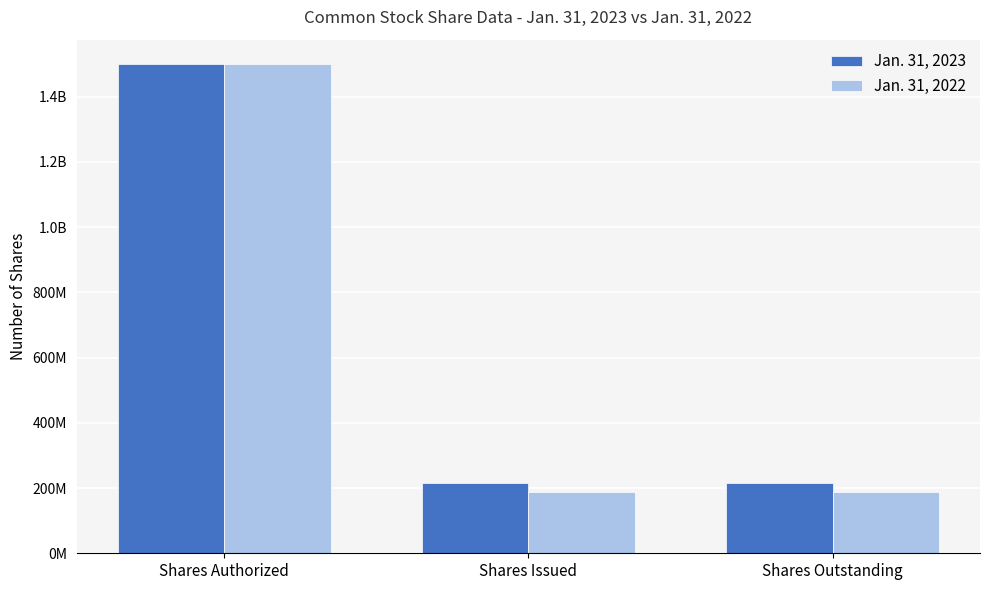

Rank the series at Shares Authorized from highest to lowest value.

Jan. 31, 2023, Jan. 31, 2022